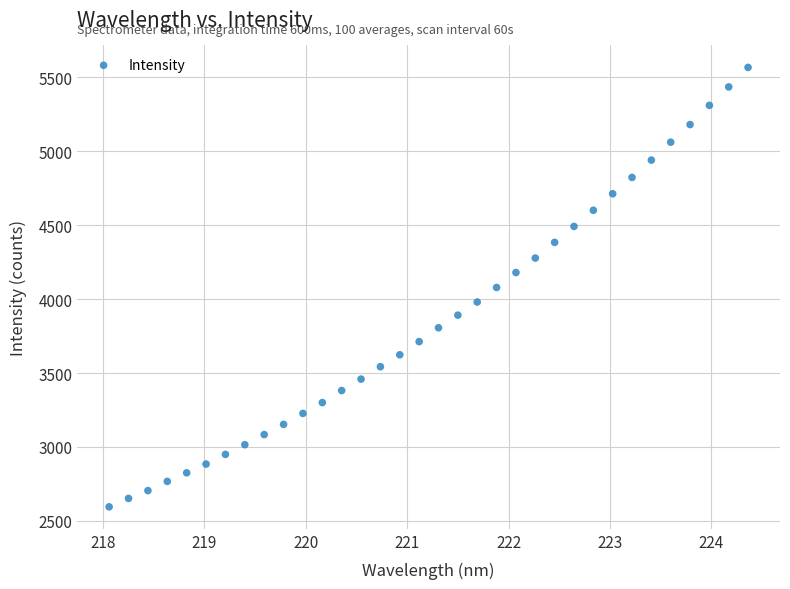

What is the range of X values (max minus min)?

6.3